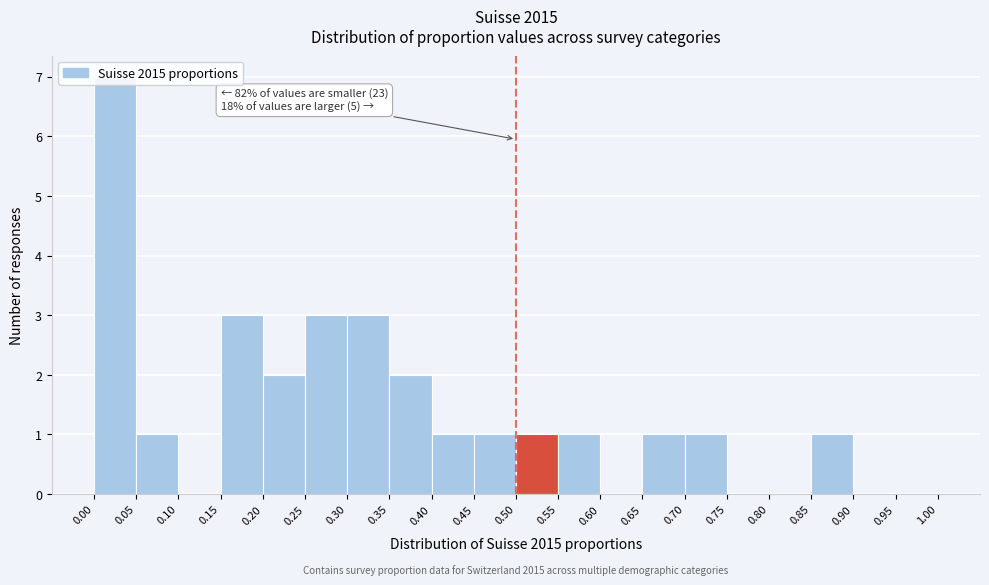

Over which range of the x-axis is the bar tallest?

0.00 to 0.05